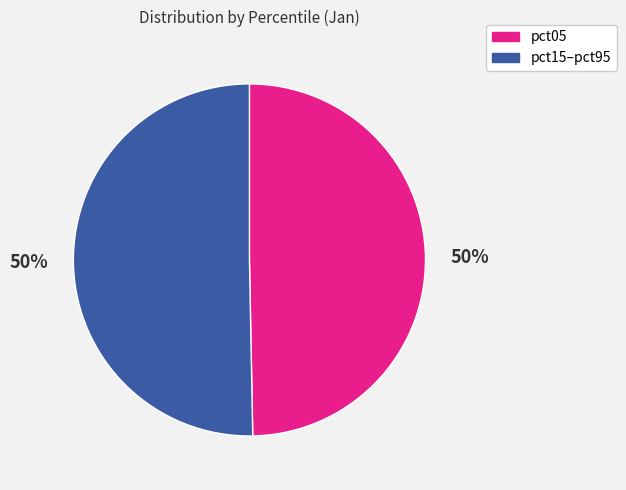

To the nearest percent, what is the average slice percentage?

50%